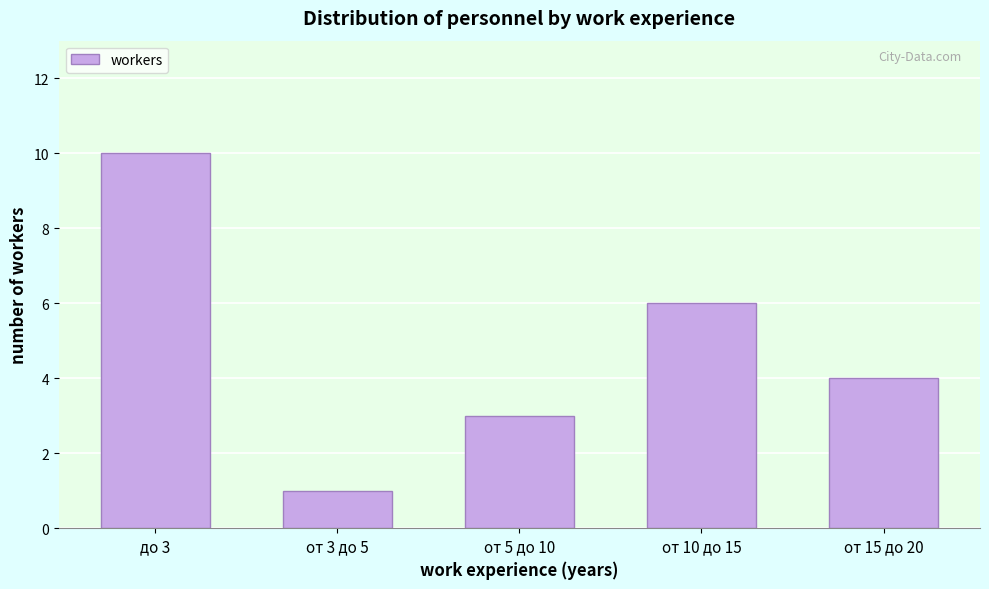

Reading left to right, transcribe all the data shown in this chart.

10	1	3	6	4